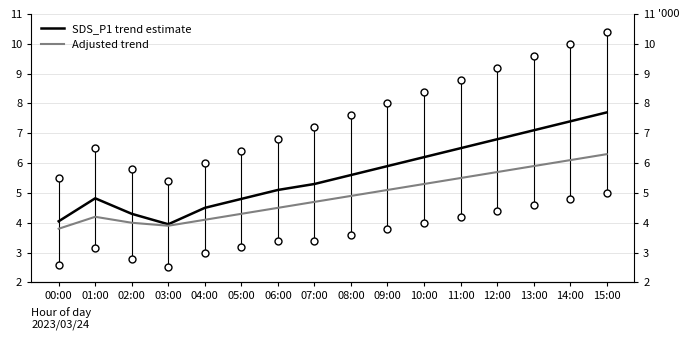

Which has a higher value, 07:00 or 15:00?

15:00